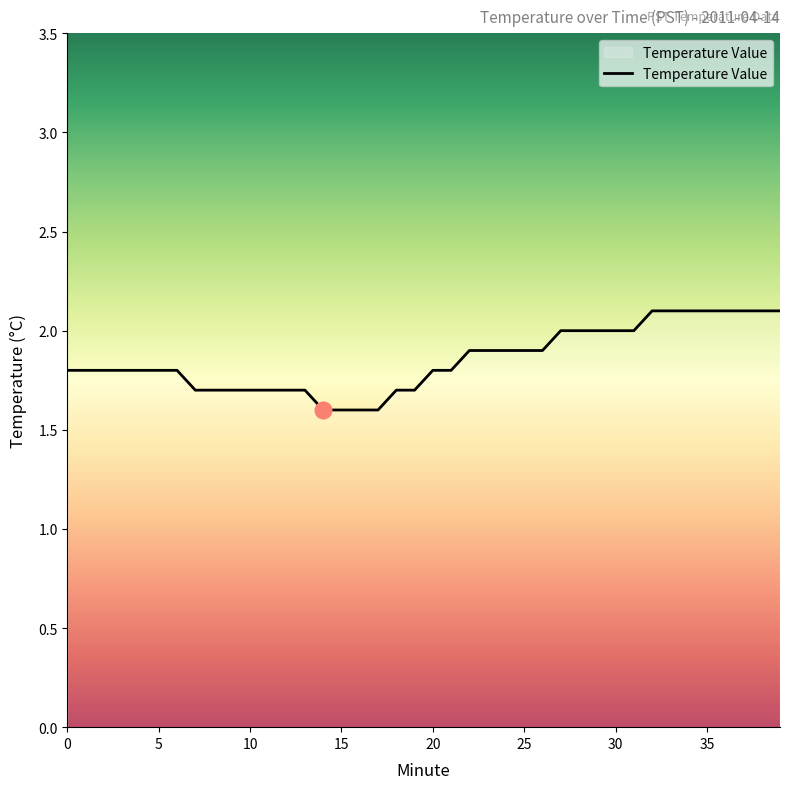

What is the minimum value shown in the chart?

1.6